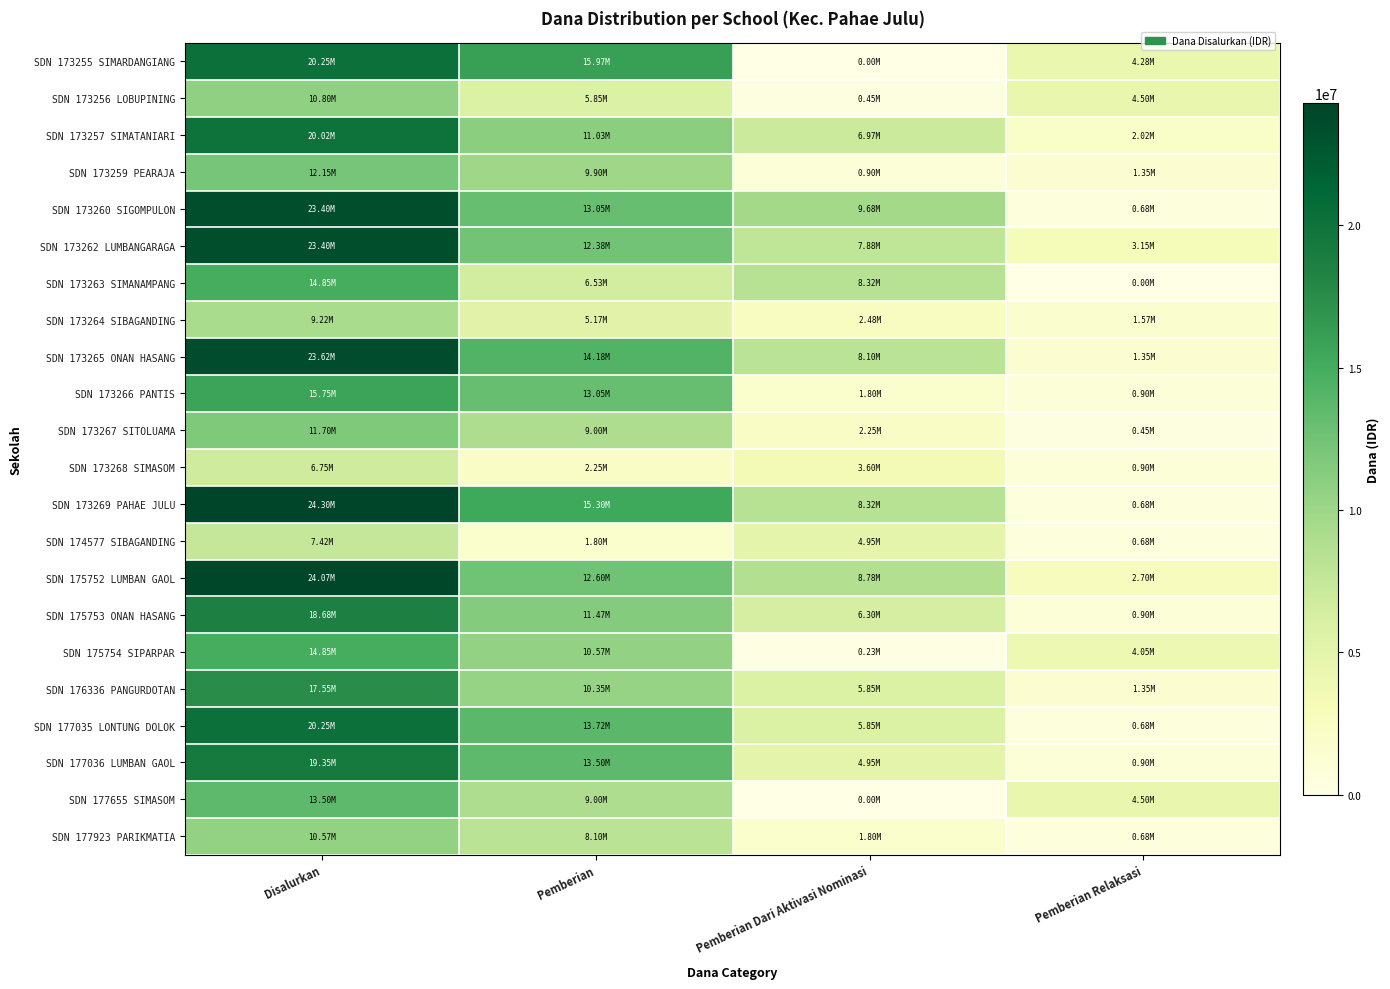

Reading left to right, list all the values displayed in this chart.

SDN 173255 SIMARDANGIANG: Disalurkan=20250000	Pemberian=15975000	Pemberian Dari Aktivasi Nominasi=0	Pemberian Relaksasi=4275000
SDN 173256 LOBUPINING: Disalurkan=10800000	Pemberian=5850000	Pemberian Dari Aktivasi Nominasi=450000	Pemberian Relaksasi=4500000
SDN 173257 SIMATANIARI: Disalurkan=20025000	Pemberian=11025000	Pemberian Dari Aktivasi Nominasi=6975000	Pemberian Relaksasi=2025000
SDN 173259 PEARAJA: Disalurkan=12150000	Pemberian=9900000	Pemberian Dari Aktivasi Nominasi=900000	Pemberian Relaksasi=1350000
SDN 173260 SIGOMPULON: Disalurkan=23400000	Pemberian=13050000	Pemberian Dari Aktivasi Nominasi=9675000	Pemberian Relaksasi=675000
SDN 173262 LUMBANGARAGA: Disalurkan=23400000	Pemberian=12375000	Pemberian Dari Aktivasi Nominasi=7875000	Pemberian Relaksasi=3150000
SDN 173263 SIMANAMPANG: Disalurkan=14850000	Pemberian=6525000	Pemberian Dari Aktivasi Nominasi=8325000	Pemberian Relaksasi=0
SDN 173264 SIBAGANDING: Disalurkan=9225000	Pemberian=5175000	Pemberian Dari Aktivasi Nominasi=2475000	Pemberian Relaksasi=1575000
SDN 173265 ONAN HASANG: Disalurkan=23625000	Pemberian=14175000	Pemberian Dari Aktivasi Nominasi=8100000	Pemberian Relaksasi=1350000
SDN 173266 PANTIS: Disalurkan=15750000	Pemberian=13050000	Pemberian Dari Aktivasi Nominasi=1800000	Pemberian Relaksasi=900000
SDN 173267 SITOLUAMA: Disalurkan=11700000	Pemberian=9000000	Pemberian Dari Aktivasi Nominasi=2250000	Pemberian Relaksasi=450000
SDN 173268 SIMASOM: Disalurkan=6750000	Pemberian=2250000	Pemberian Dari Aktivasi Nominasi=3600000	Pemberian Relaksasi=900000
SDN 173269 PAHAE JULU: Disalurkan=24300000	Pemberian=15300000	Pemberian Dari Aktivasi Nominasi=8325000	Pemberian Relaksasi=675000
SDN 174577 SIBAGANDING: Disalurkan=7425000	Pemberian=1800000	Pemberian Dari Aktivasi Nominasi=4950000	Pemberian Relaksasi=675000
SDN 175752 LUMBAN GAOL: Disalurkan=24075000	Pemberian=12600000	Pemberian Dari Aktivasi Nominasi=8775000	Pemberian Relaksasi=2700000
SDN 175753 ONAN HASANG: Disalurkan=18675000	Pemberian=11475000	Pemberian Dari Aktivasi Nominasi=6300000	Pemberian Relaksasi=900000
SDN 175754 SIPARPAR: Disalurkan=14850000	Pemberian=10575000	Pemberian Dari Aktivasi Nominasi=225000	Pemberian Relaksasi=4050000
SDN 176336 PANGURDOTAN: Disalurkan=17550000	Pemberian=10350000	Pemberian Dari Aktivasi Nominasi=5850000	Pemberian Relaksasi=1350000
SDN 177035 LONTUNG DOLOK: Disalurkan=20250000	Pemberian=13725000	Pemberian Dari Aktivasi Nominasi=5850000	Pemberian Relaksasi=675000
SDN 177036 LUMBAN GAOL: Disalurkan=19350000	Pemberian=13500000	Pemberian Dari Aktivasi Nominasi=4950000	Pemberian Relaksasi=900000
SDN 177655 SIMASOM: Disalurkan=13500000	Pemberian=9000000	Pemberian Dari Aktivasi Nominasi=0	Pemberian Relaksasi=4500000
SDN 177923 PARIKMATIA: Disalurkan=10575000	Pemberian=8100000	Pemberian Dari Aktivasi Nominasi=1800000	Pemberian Relaksasi=675000